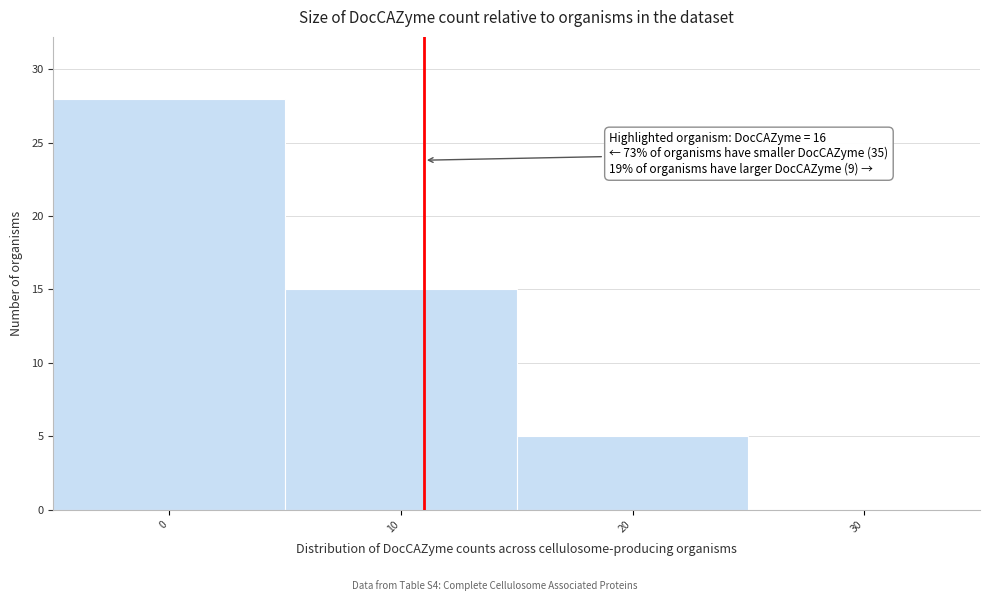

Reading left to right, what are all the values shown in this chart?

0=28	10=15	20=5	30=0